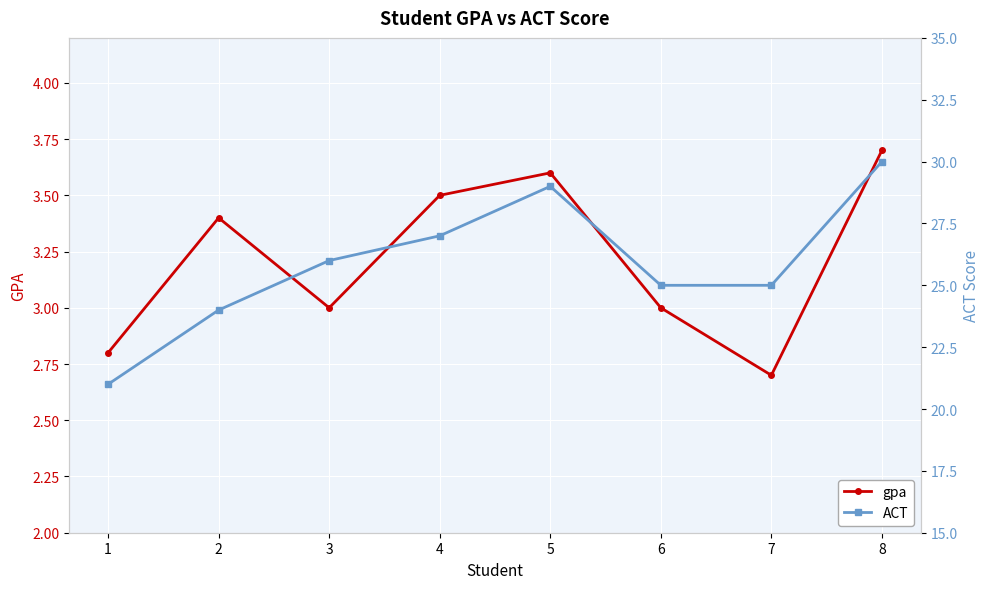

Reading right to left, what are all the values shown in this chart?

gpa: 8=3.7	7=2.7	6=3.0	5=3.6	4=3.5	3=3.0	2=3.4	1=2.8
ACT: 8=30.0	7=25.0	6=25.0	5=29.0	4=27.0	3=26.0	2=24.0	1=21.0